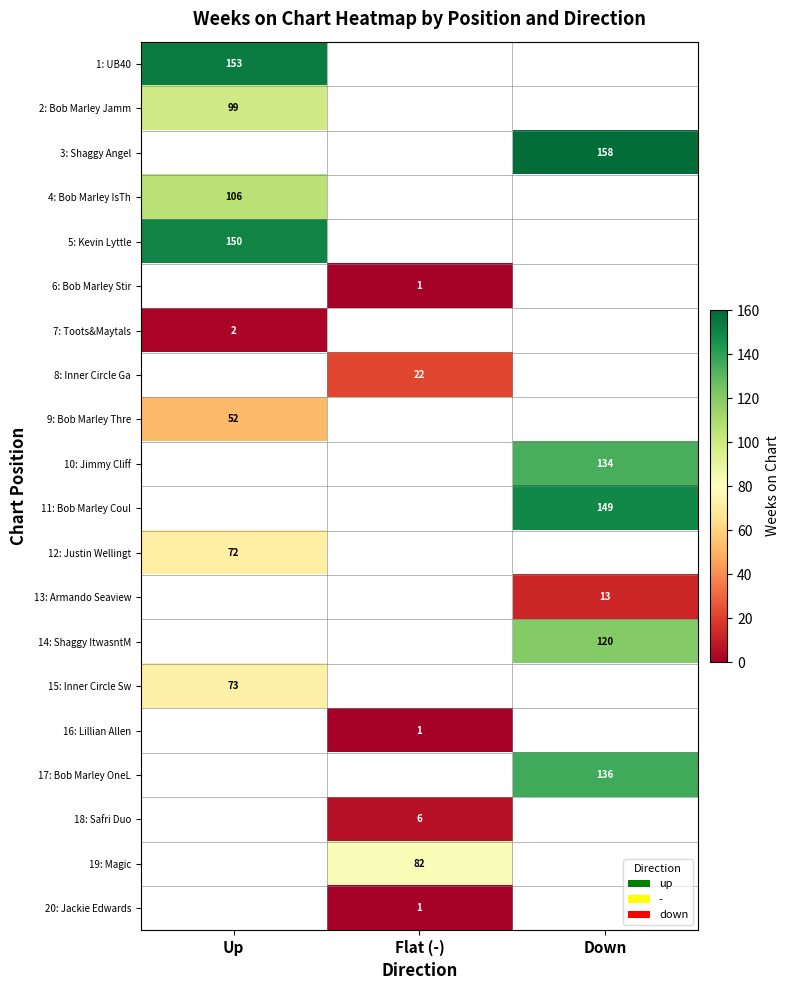

True or false: 1: UB40 has a value of 103 at Up.

False